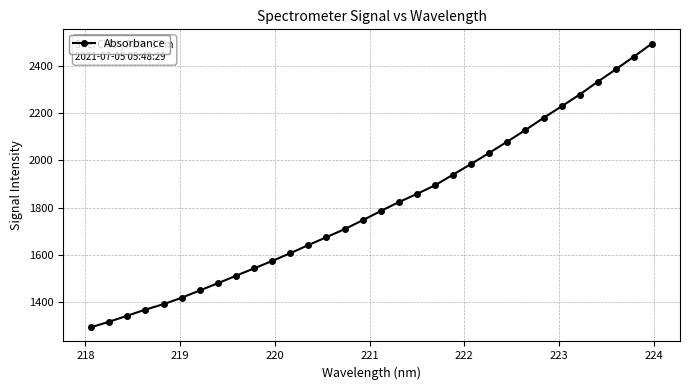

What is the sum of all values?

57937.4